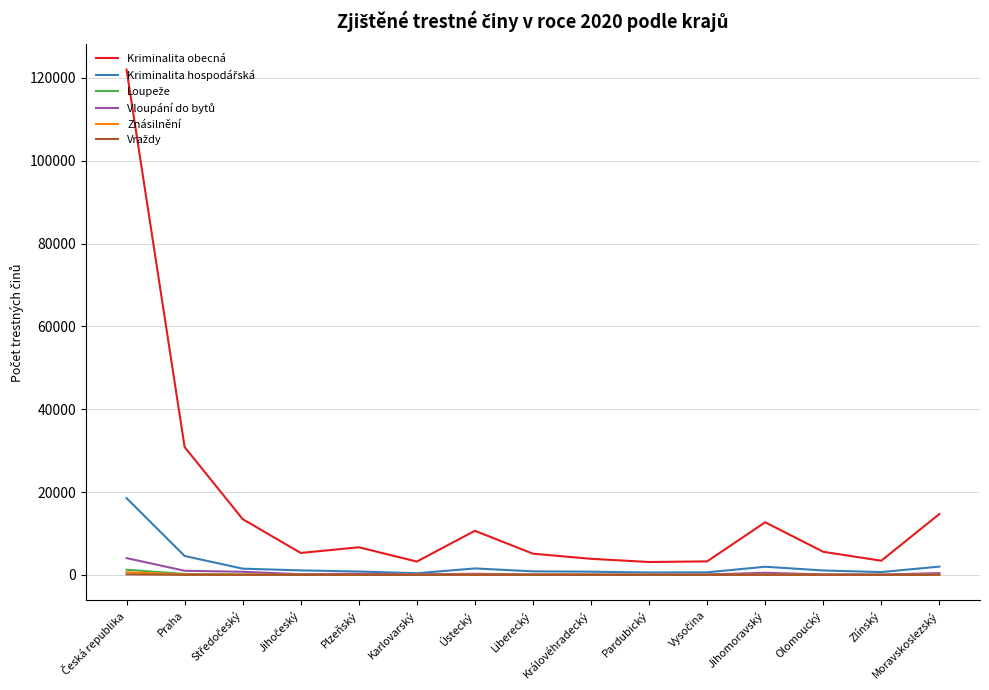

What is the highest value of the Kriminalita obecná series?

121981